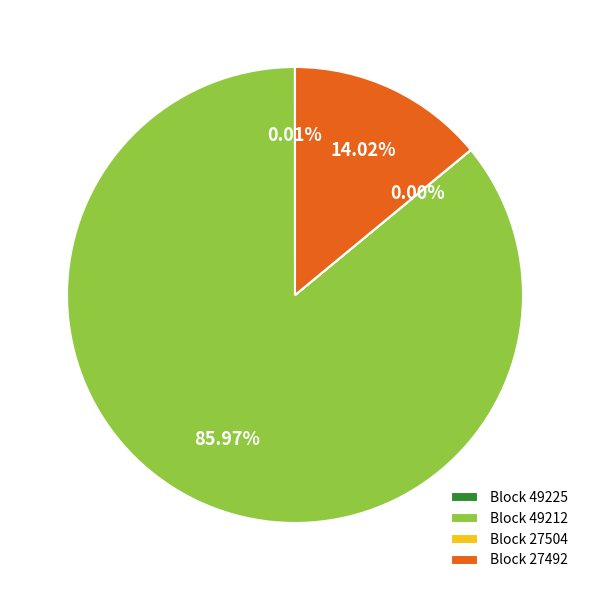

Is there any slice that represents more than half of the pie?

Yes